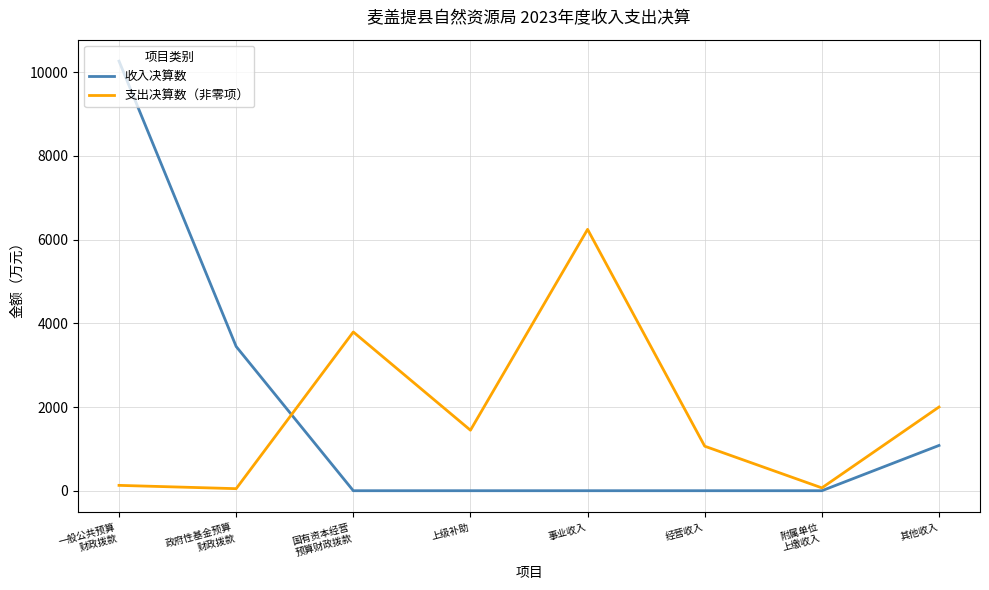

Is it true that 支出决算数（非零项） equals 6244.1 at 事业收入?

True